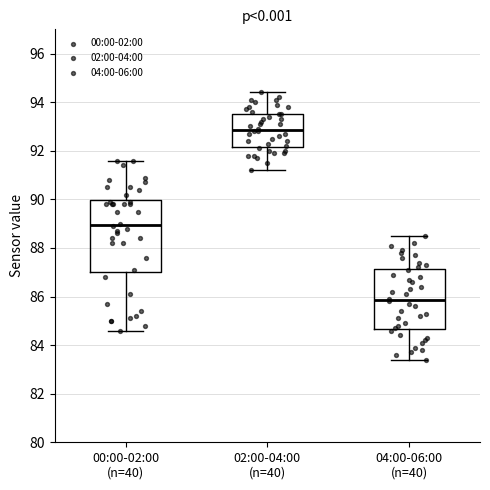

Which box is the tallest, from its lower edge to its upper edge?

00:00-02:00 (n=40)